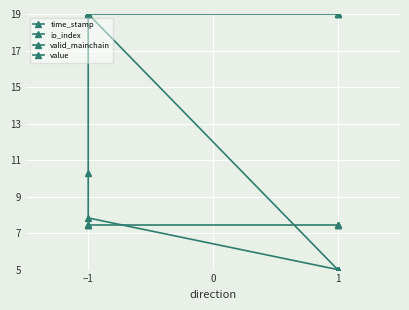

Reading right to left, transcribe all the data shown in this chart.

time_stamp: 5.0	5.0	5.0	7.8	10.3	19.0
io_index: 5.0	5.0	5.0	19.0	19.0	19.0
valid_mainchain: 19.0	19.0	19.0	19.0	19.0	19.0
value: 7.5	7.5	7.5	7.5	7.5	7.5